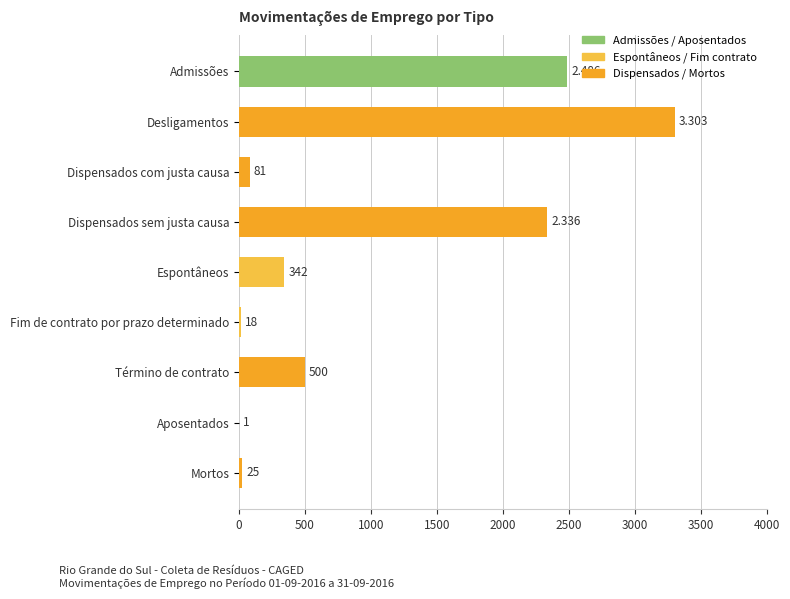

Between Mortos and Desligamentos, which is larger?

Desligamentos